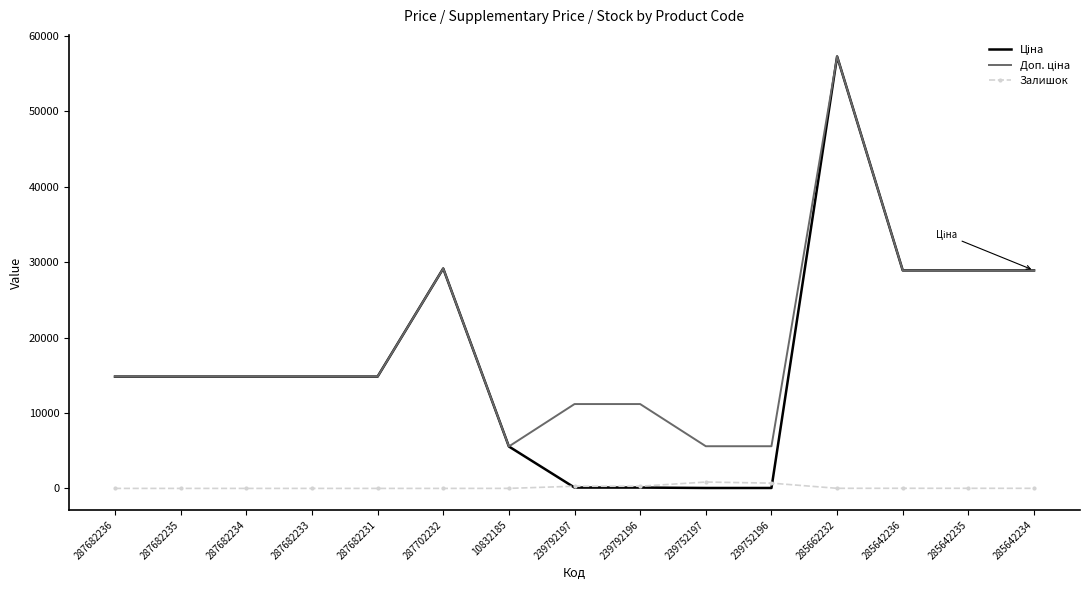

What is the maximum value shown in the chart?

57258.0